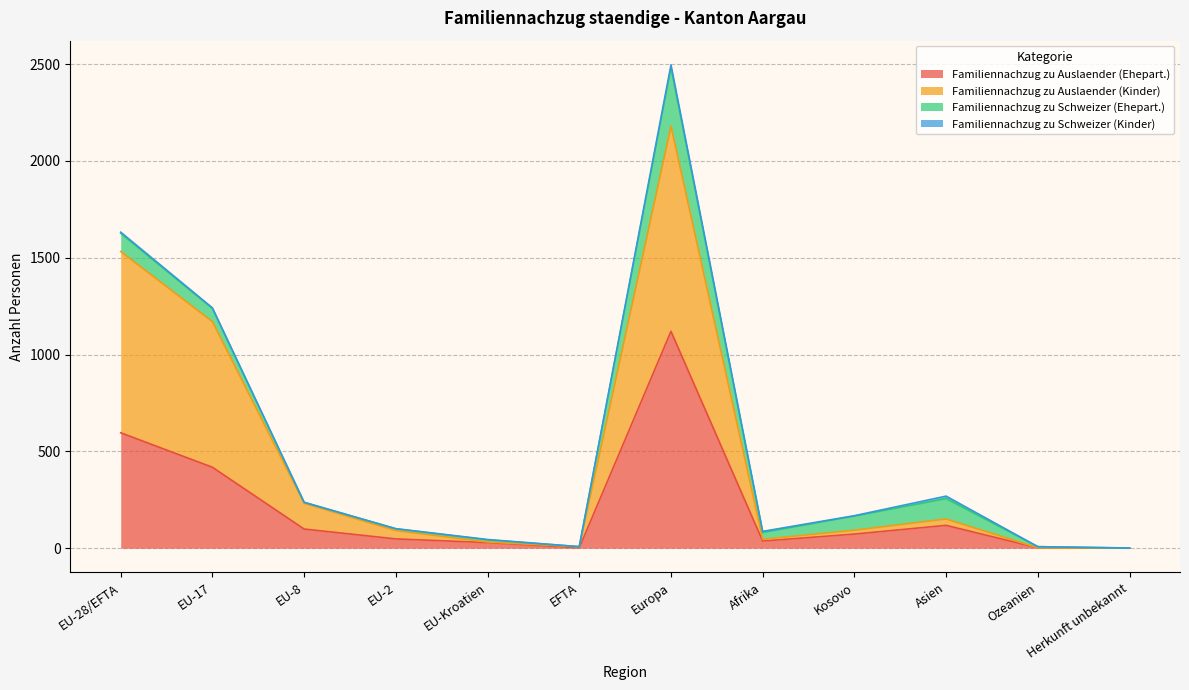

Which category has the lowest value across all series?

Herkunft unbekannt